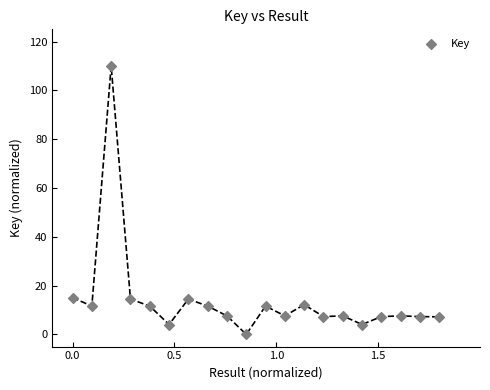

What is the range of Y values (max minus min)?

110.0